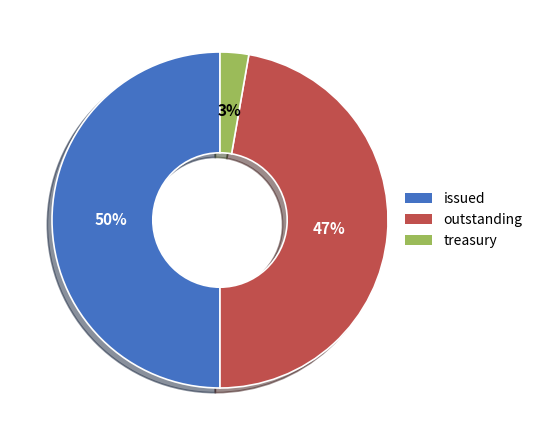

Rank the categories by value from highest to lowest.

issued, outstanding, treasury